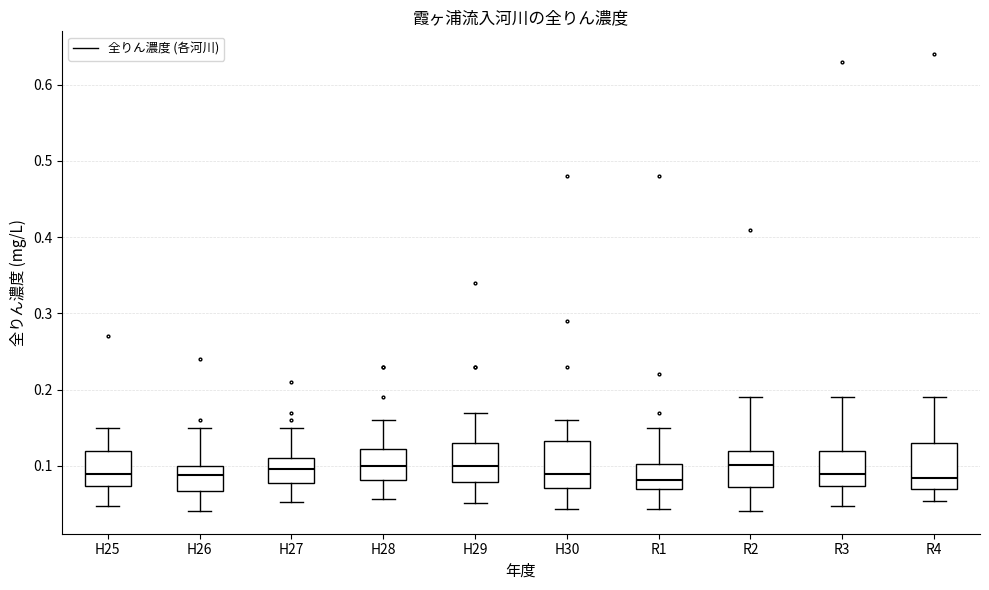

Reading left to right, transcribe this box plot: for each box, give where its median line is, the range the box spans, and where its two whiskers end, as read against the y-axis. The values are not printed on the chart, so give them approximately, as read against the axis.

H25: median 0.09, box 0.07 to 0.12, whiskers 0.05 to 0.15
H26: median 0.09, box 0.07 to 0.10, whiskers 0.04 to 0.15
H27: median 0.10, box 0.08 to 0.11, whiskers 0.05 to 0.15
H28: median 0.10, box 0.08 to 0.12, whiskers 0.06 to 0.16
H29: median 0.10, box 0.08 to 0.13, whiskers 0.05 to 0.17
H30: median 0.09, box 0.07 to 0.13, whiskers 0.04 to 0.16
R1: median 0.08, box 0.07 to 0.10, whiskers 0.04 to 0.15
R2: median 0.10, box 0.07 to 0.12, whiskers 0.04 to 0.19
R3: median 0.09, box 0.07 to 0.12, whiskers 0.05 to 0.19
R4: median 0.08, box 0.07 to 0.13, whiskers 0.05 to 0.19